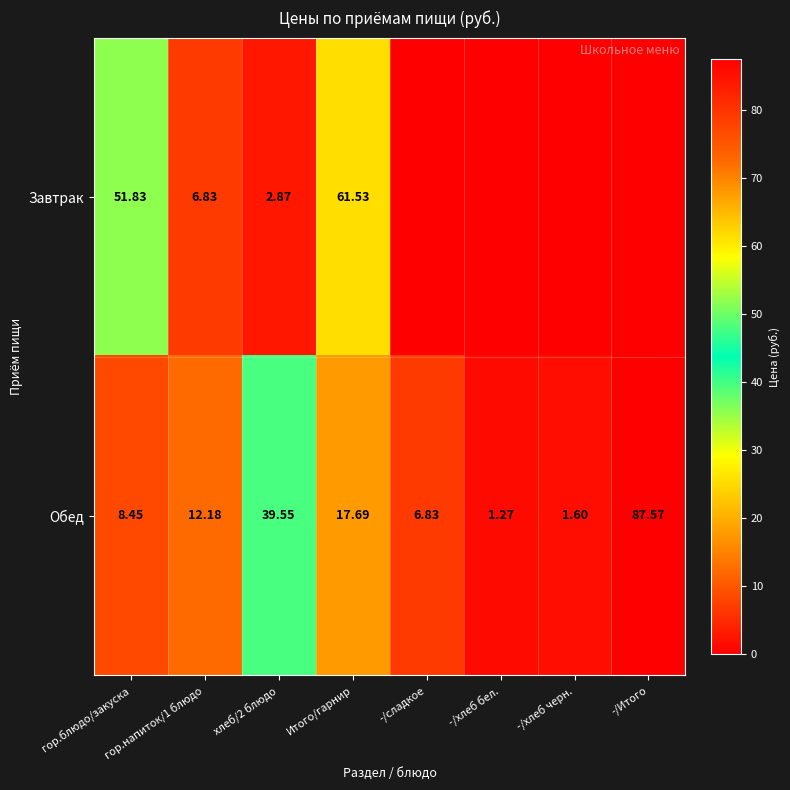

Rank the series at гор.блюдо/закуска from highest to lowest value.

Завтрак, Обед